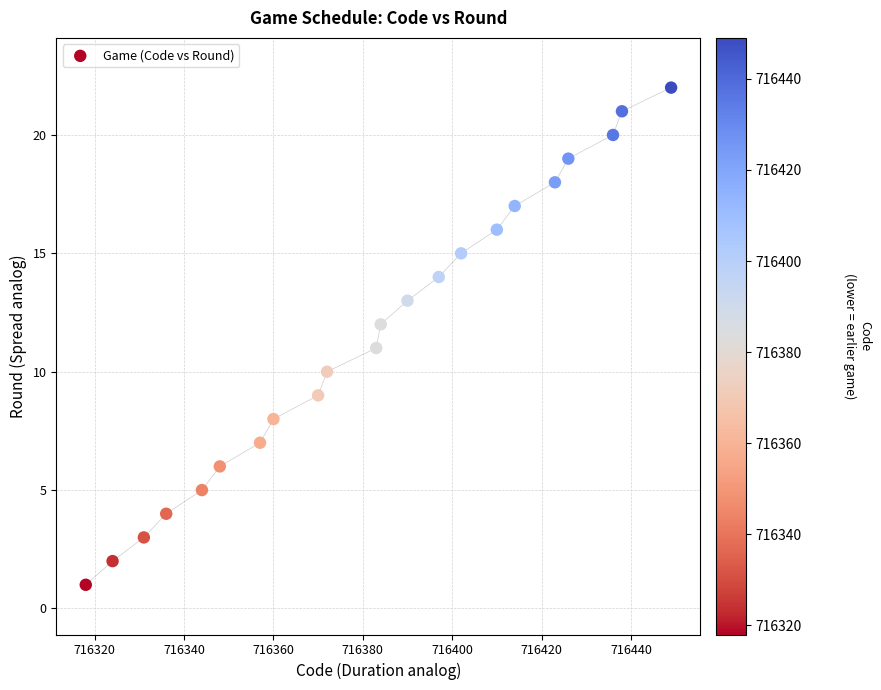

What is the range of Y values (max minus min)?

21